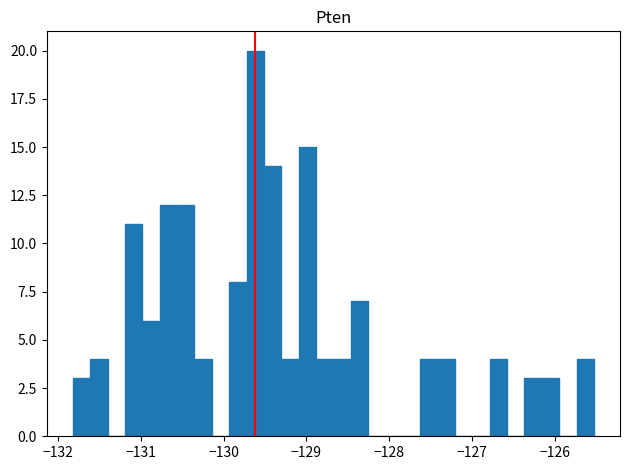

Around what value on the x-axis is the tallest bar? Give the approximate position of its centre, as read against the axis.

-129.6